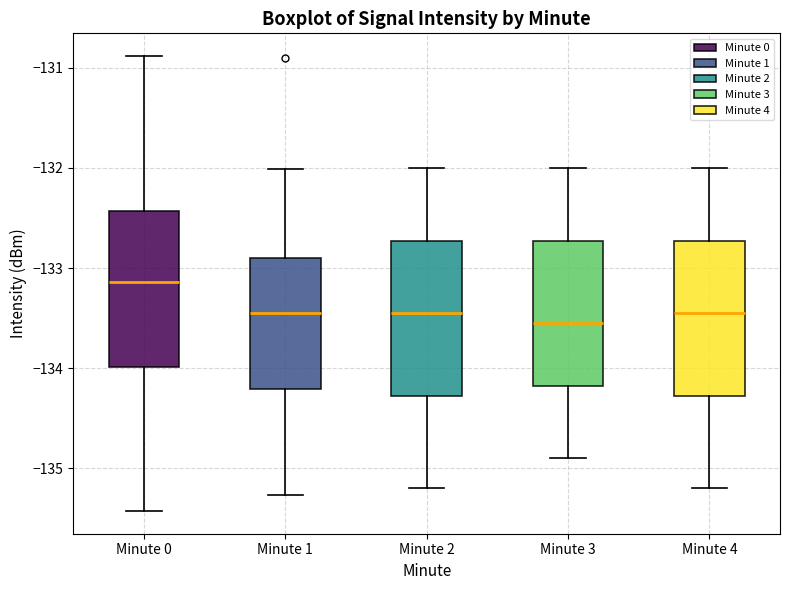

Where is the upper edge of the box for Minute 2 on the y-axis? The values are not printed on the chart, so give them approximately, as read against the axis.

-132.7